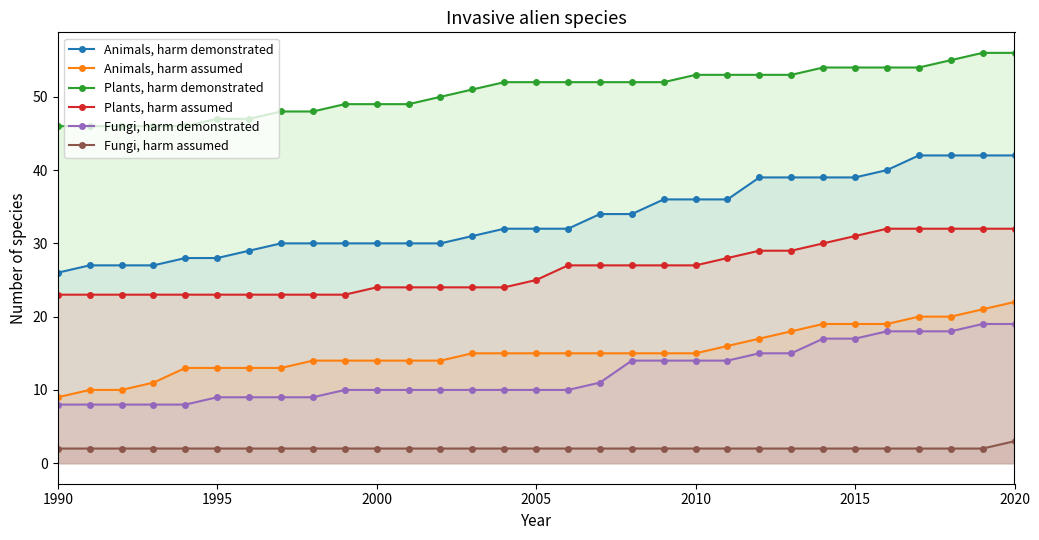

Reading left to right, extract all data points from this chart.

Animals, harm demonstrated: 26	27	27	27	28	28	29	30	30	30	30	30	30	31	32	32	32	34	34	36	36	36	39	39	39	39	40	42	42	42	42
Animals, harm assumed: 9	10	10	11	13	13	13	13	14	14	14	14	14	15	15	15	15	15	15	15	15	16	17	18	19	19	19	20	20	21	22
Plants, harm demonstrated: 46	46	46	46	46	47	47	48	48	49	49	49	50	51	52	52	52	52	52	52	53	53	53	53	54	54	54	54	55	56	56
Plants, harm assumed: 23	23	23	23	23	23	23	23	23	23	24	24	24	24	24	25	27	27	27	27	27	28	29	29	30	31	32	32	32	32	32
Fungi, harm demonstrated: 8	8	8	8	8	9	9	9	9	10	10	10	10	10	10	10	10	11	14	14	14	14	15	15	17	17	18	18	18	19	19
Fungi, harm assumed: 2	2	2	2	2	2	2	2	2	2	2	2	2	2	2	2	2	2	2	2	2	2	2	2	2	2	2	2	2	2	3